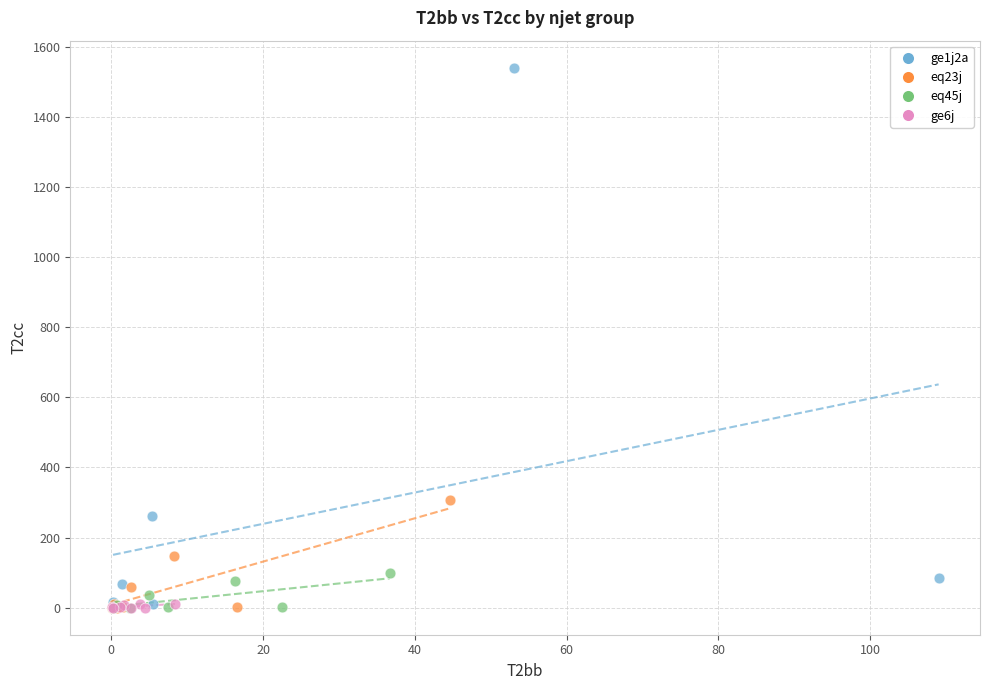

What are all the series names shown in the legend?

ge1j2a, eq23j, eq45j, ge6j